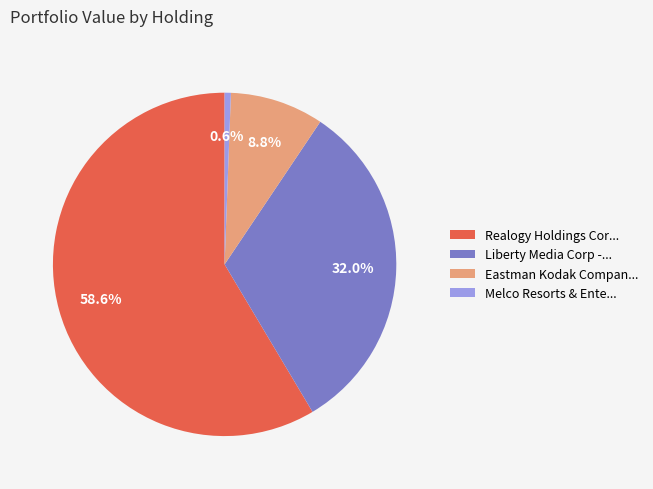

Does Liberty Media Corp -... represent more than half of the total?

No